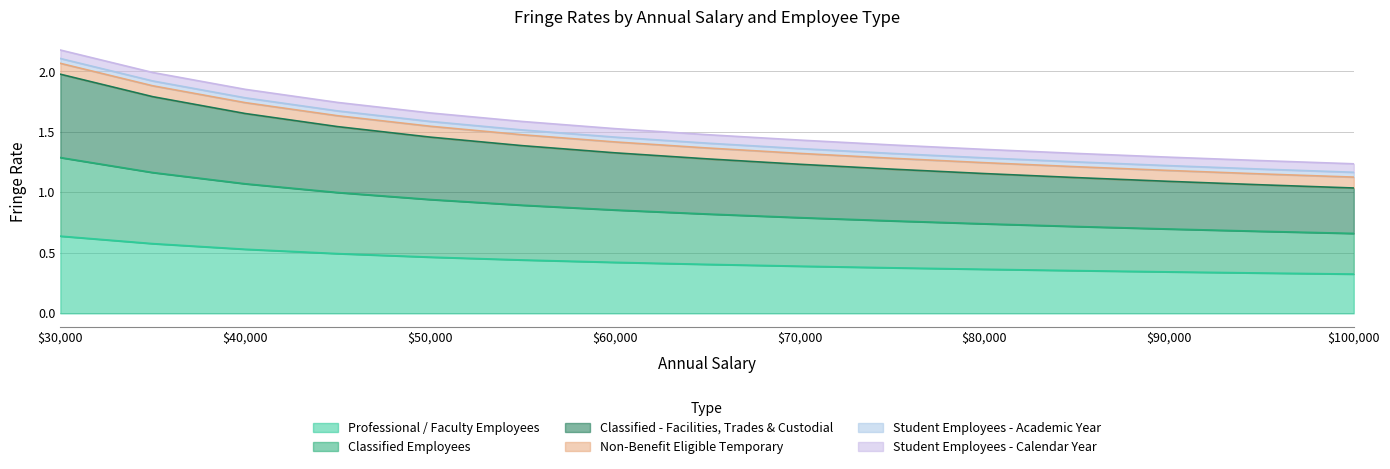

How many lines are shown in the chart?

6